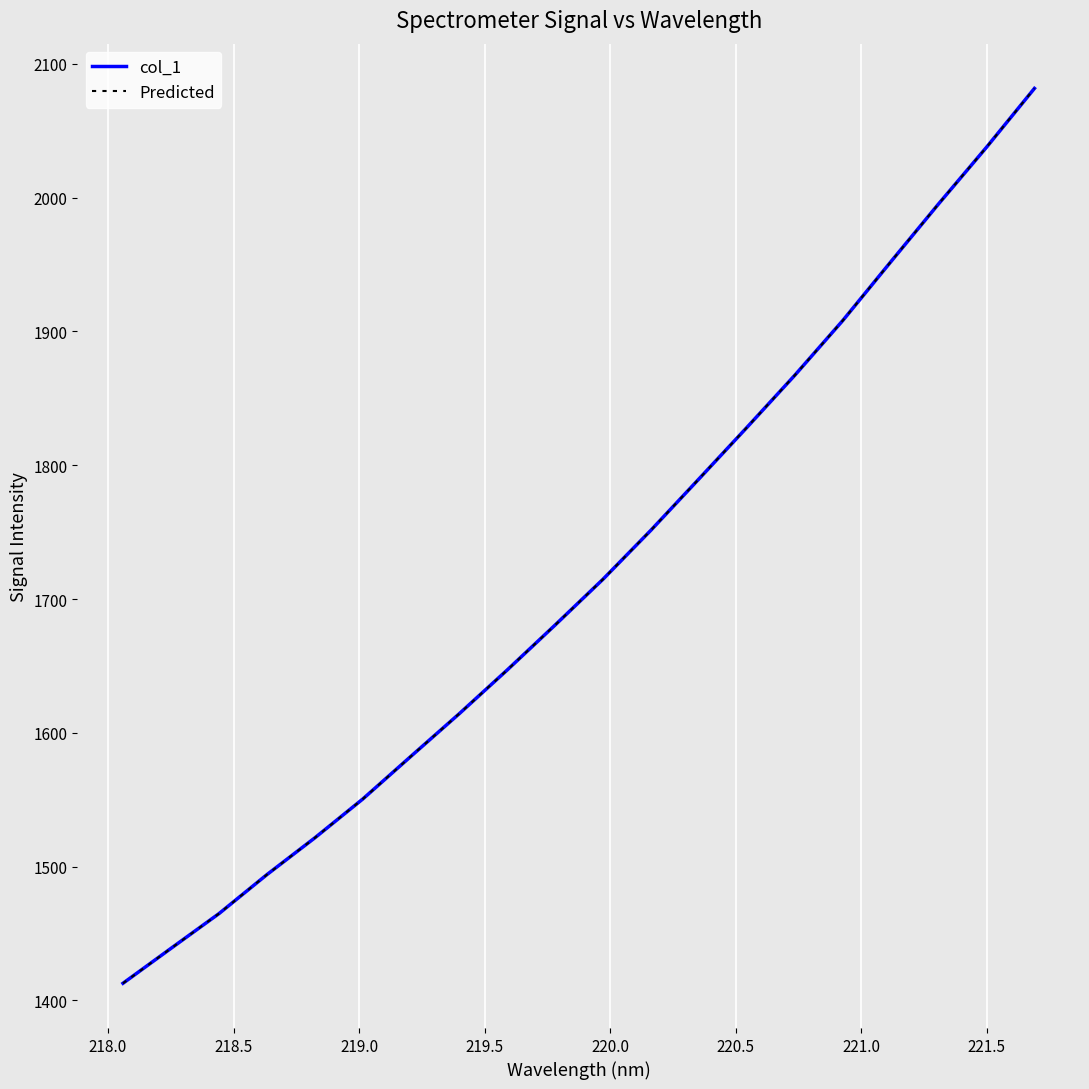

Does the chart have visible grid lines?

Yes